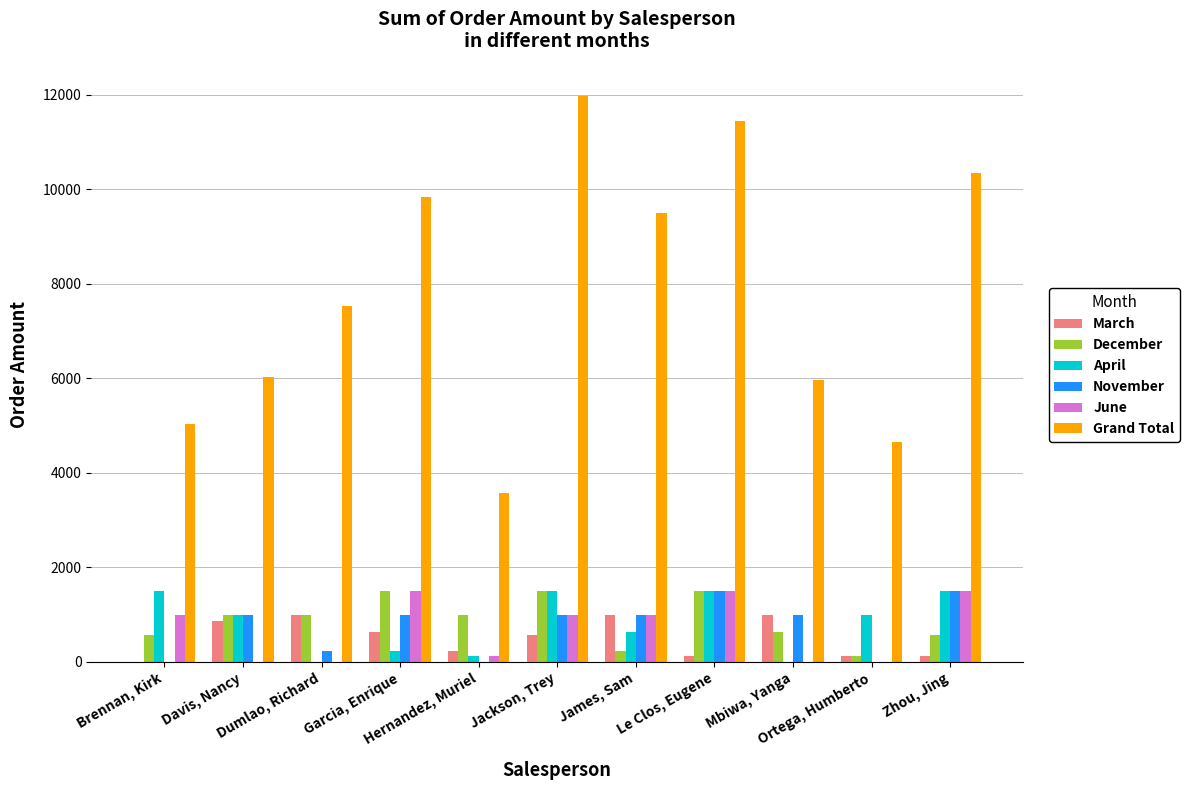

What is the sum of all April values?

8970